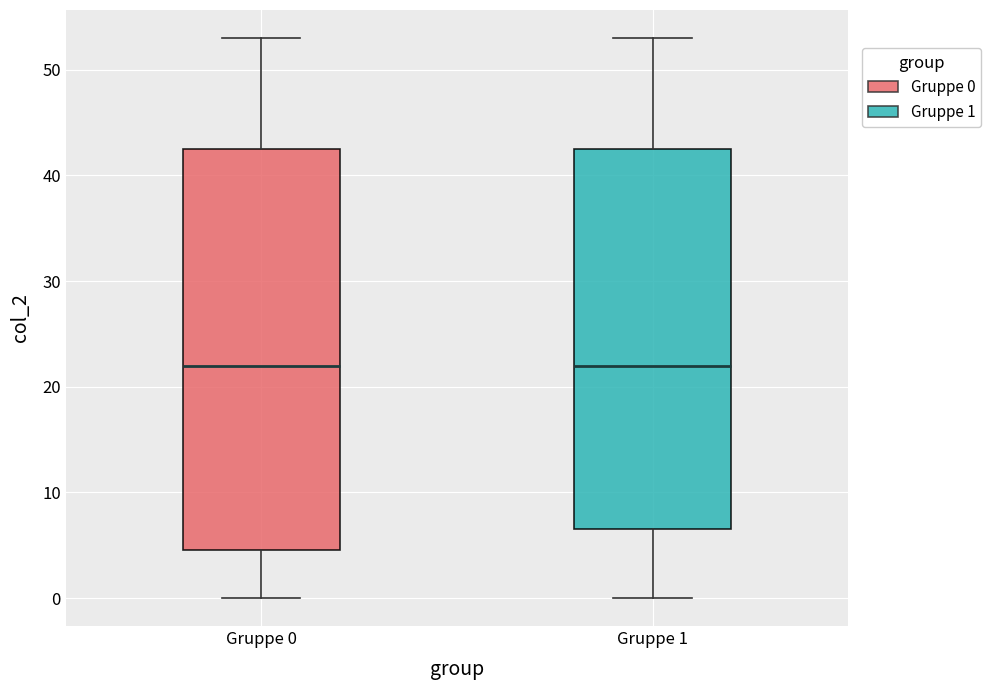

Where is the upper edge of the box for Gruppe 0 on the y-axis? The values are not printed on the chart, so give them approximately, as read against the axis.

43